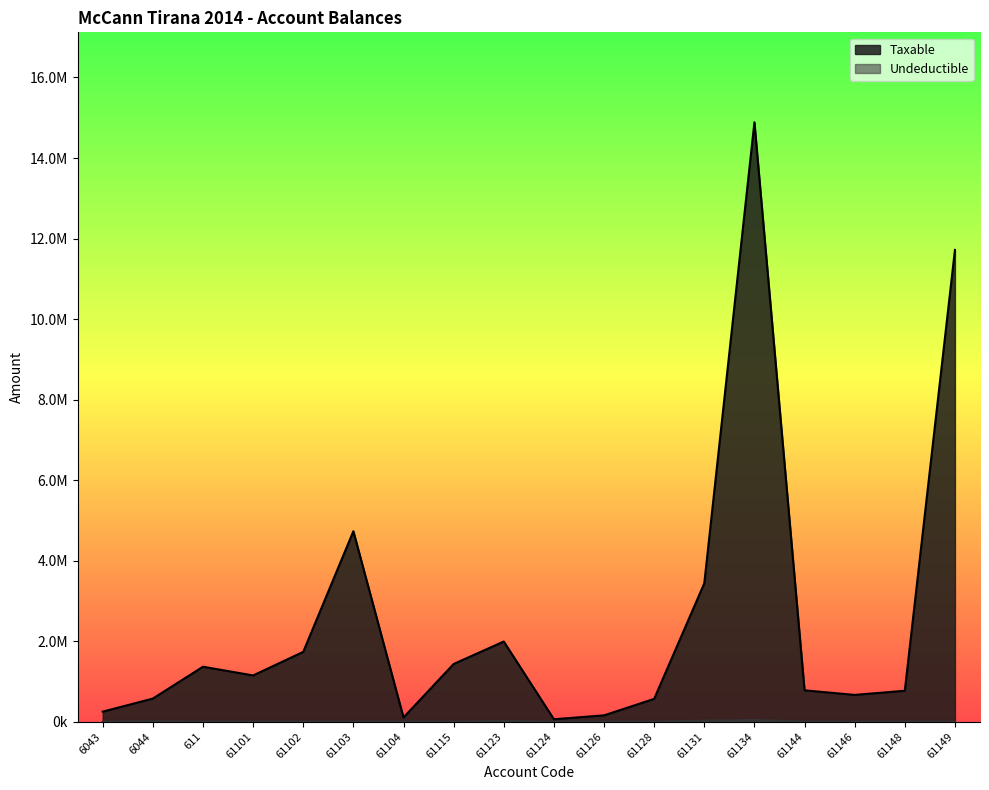

At which category does Undeductible reach its first local peak?

6044